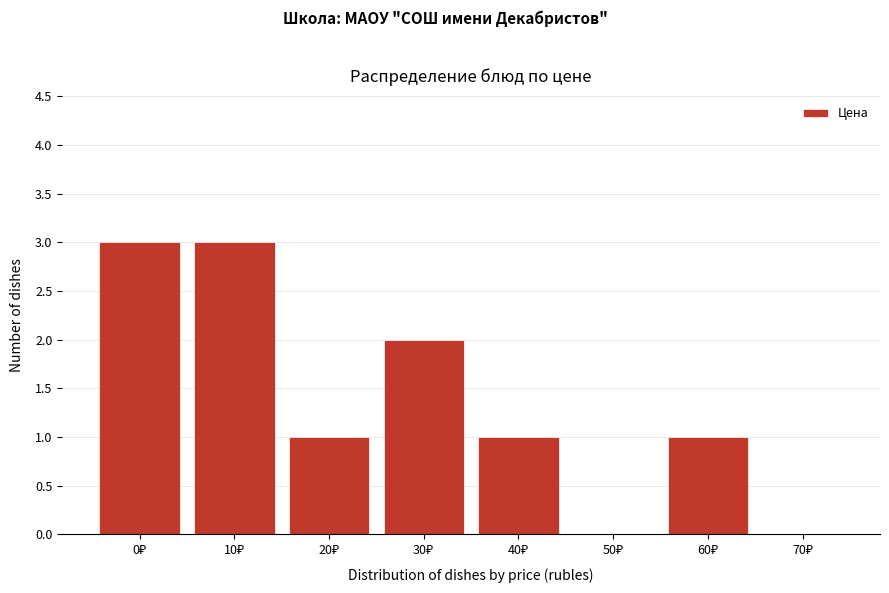

What is the maximum value shown in the chart?

3